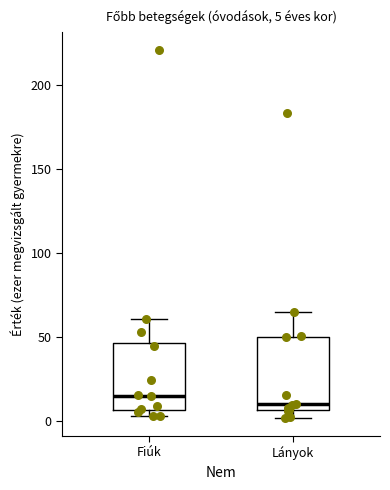

Which box's median line is the highest?

Fiúk